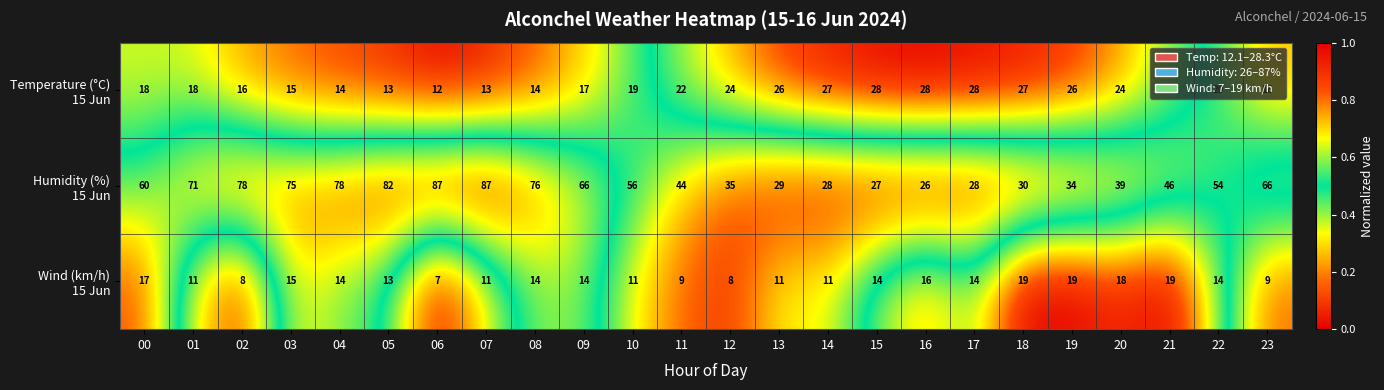

What is the spread (max minus min) of values at 02?

70